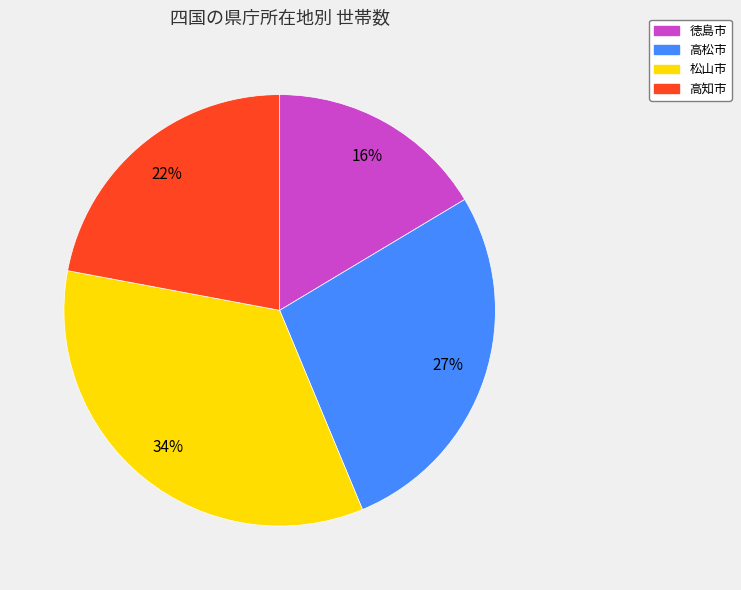

What percentage is the 徳島市 slice, to the nearest percent?

16%